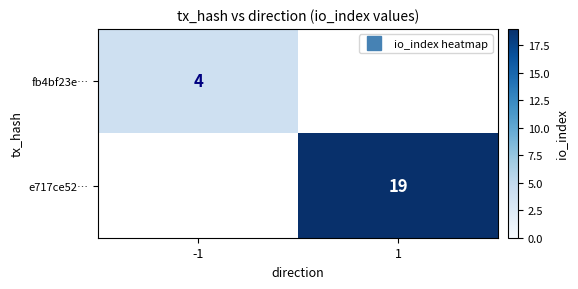

The value of fb4bf23e… at -1 is 4. True or false?

True